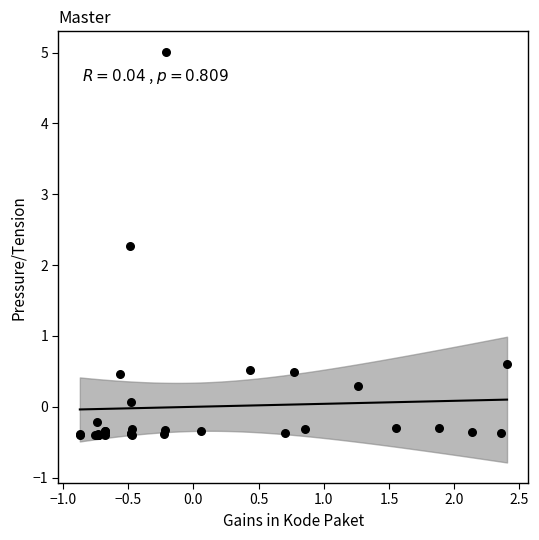

What Y value in the scatter plot is closest to 2?

2.3